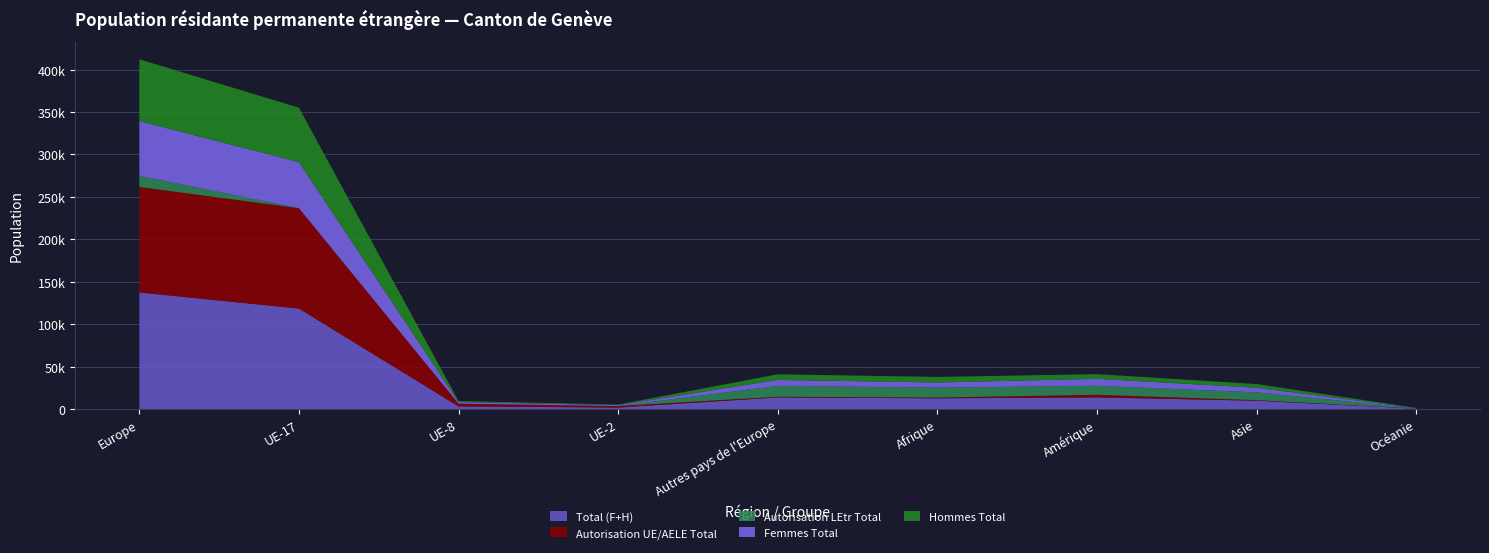

Reading left to right, what are all the values shown in this chart?

Total (F+H): 137378	118349	3139	1737	13637	12599	13692	9809	430
Autorisation UE/AELE Total: 124288	118319	3137	1733	821	922	3065	640	97
Autorisation LEtr Total: 13090	30	2	4	12816	11677	10627	9169	333
Femmes Total: 64555	54254	1925	1109	6993	6039	8182	5494	223
Hommes Total: 72823	64095	1214	628	6644	6560	5510	4315	207